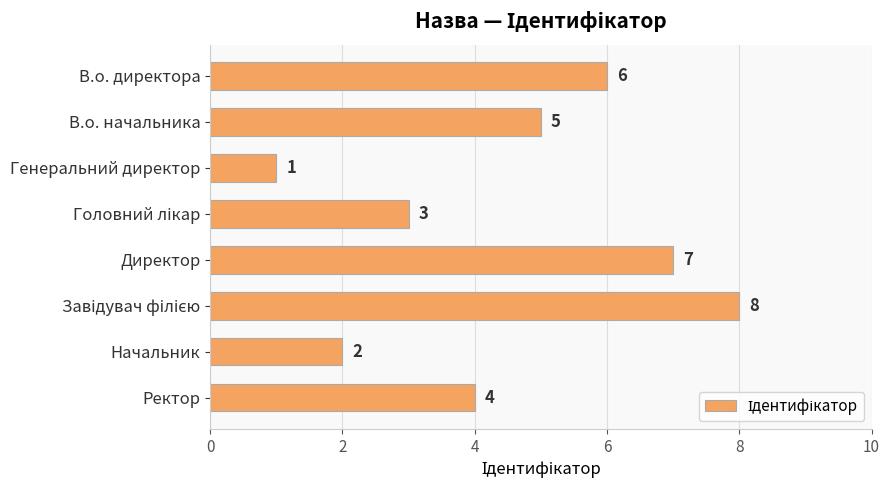

How many values are between 3 and 7?

5